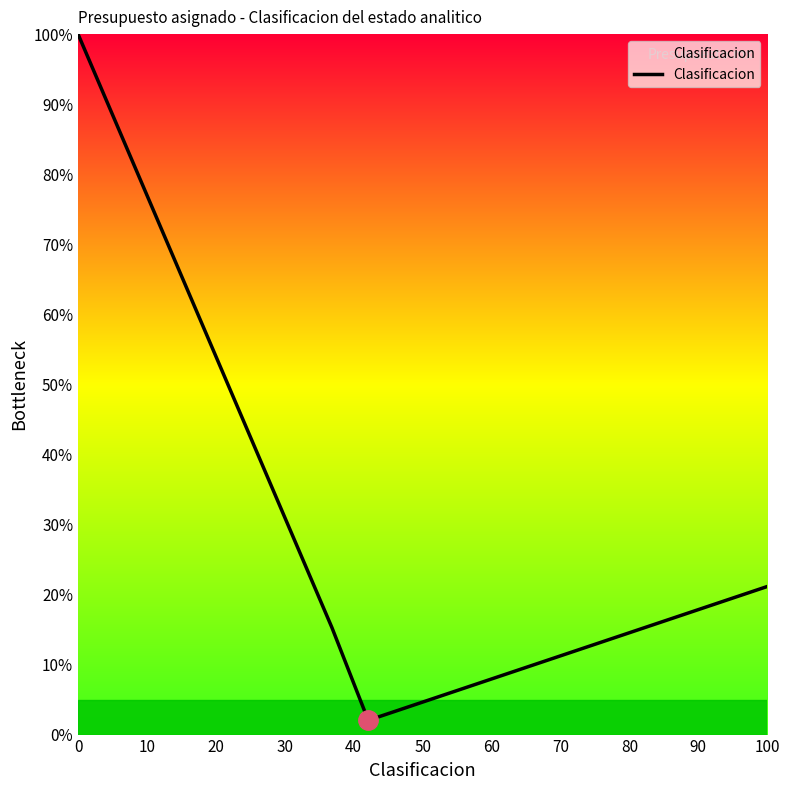

What is the minimum value shown in the chart?

2.0